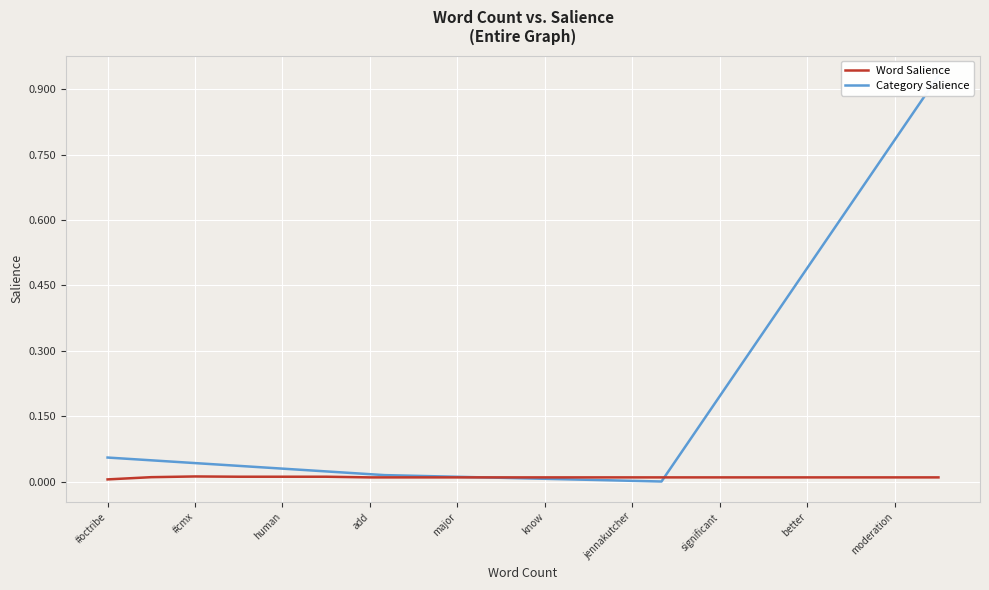

The Word Salience series shows 0.0 at jennakutcher. True or false?

True